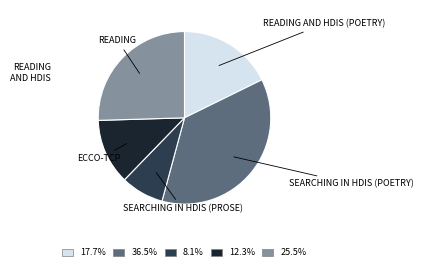

Is there a majority slice in this chart?

No